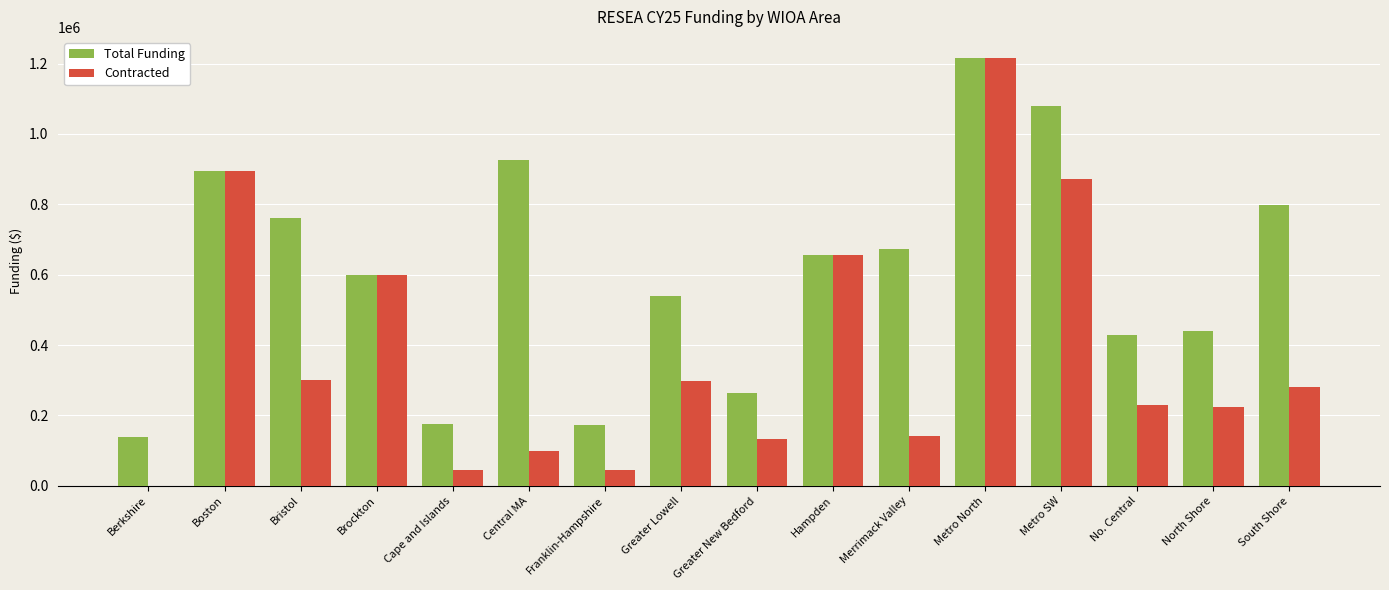

Which series has the widest spread of values?

Contracted